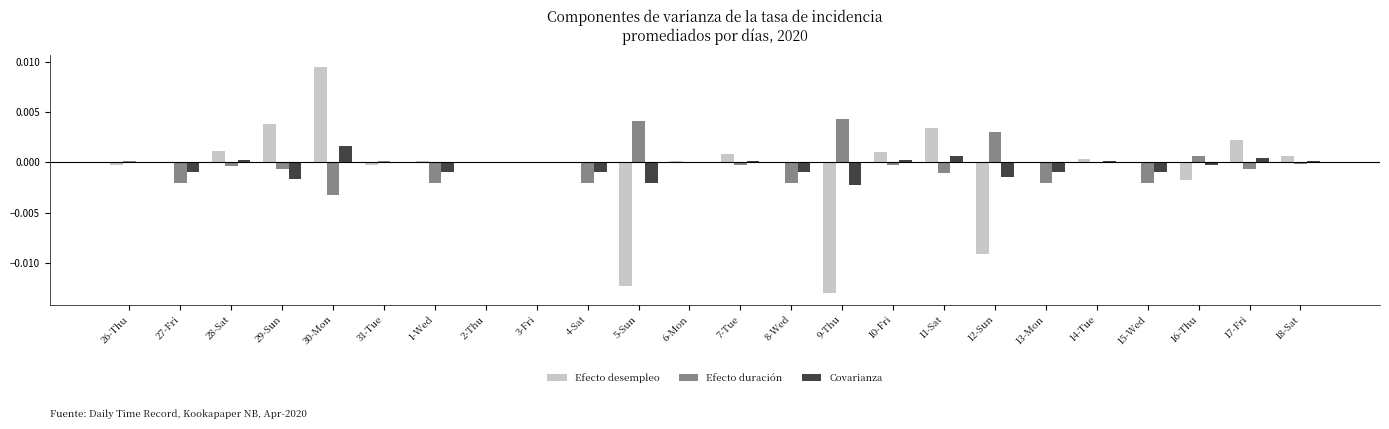

At which label does Covarianza reach its peak?

30-Mon